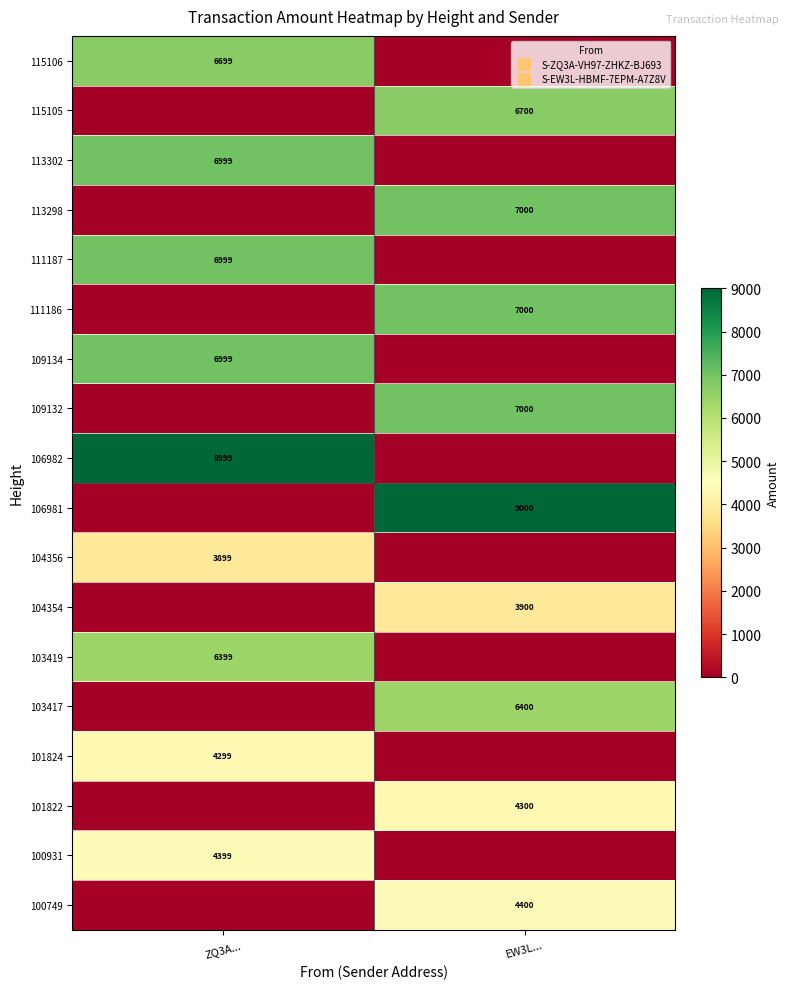

At which label does 101824 reach its minimum?

EW3L...